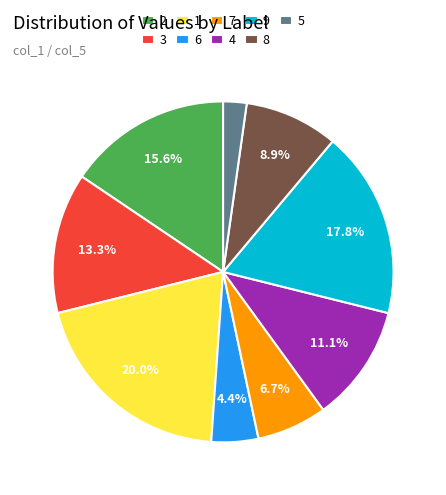

Count the number of slices in the pie.

9